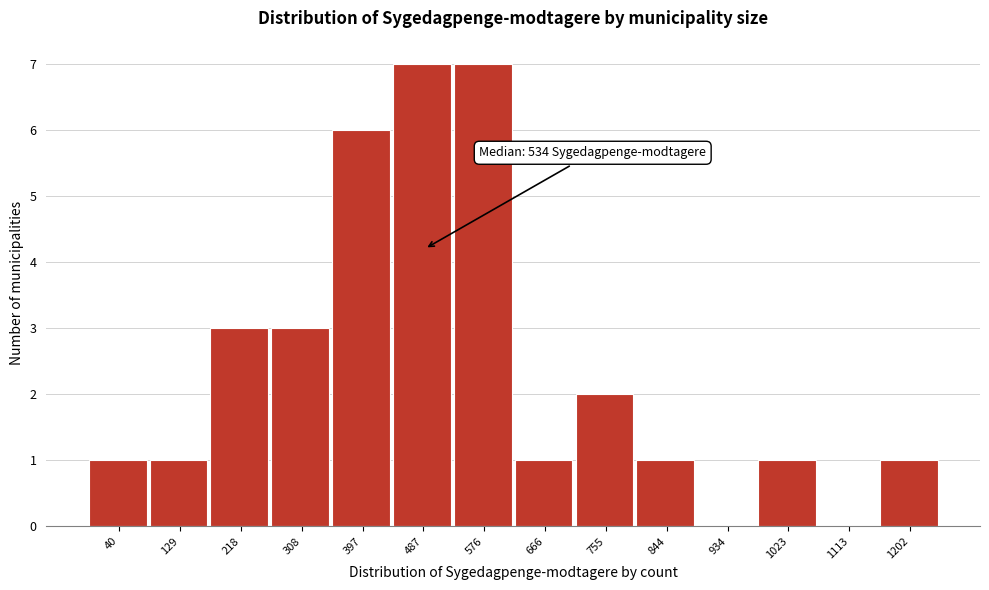

Reading left to right, transcribe all the data shown in this chart.

40=1	129=1	218=3	308=3	397=6	487=7	576=7	666=1	755=2	844=1	934=0	1023=1	1113=0	1202=1